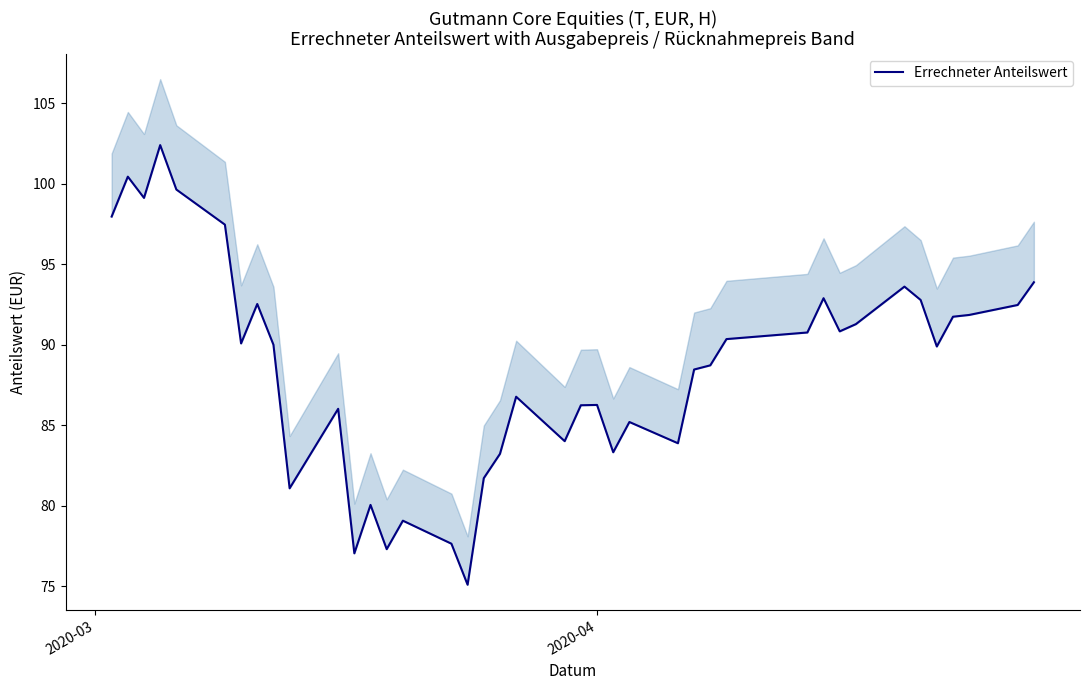

The chart shows a value of 140.8 at 38. True or false?

False